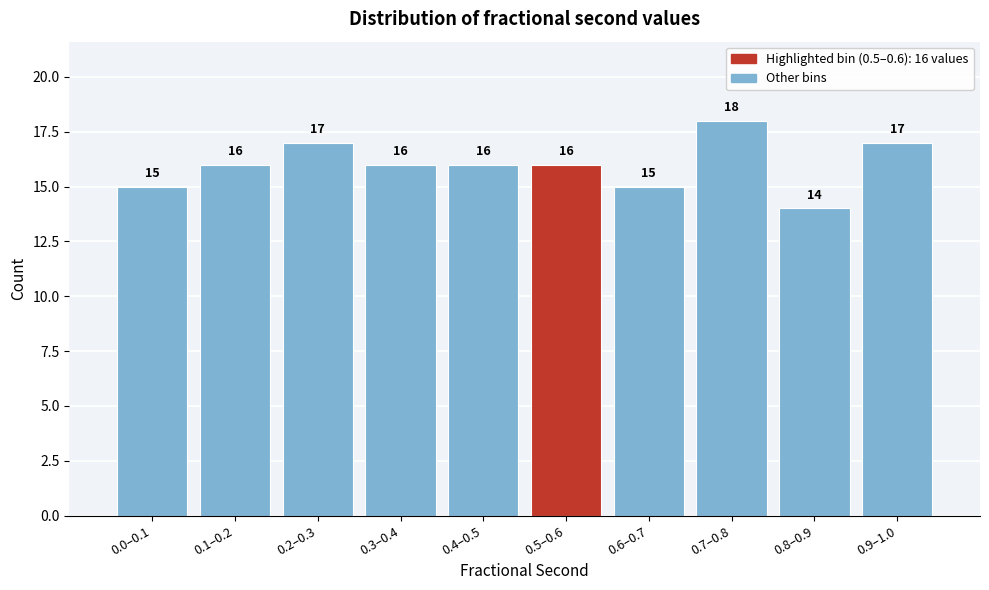

Reading left to right, extract all data points from this chart.

0.0–0.1=15	0.1–0.2=16	0.2–0.3=17	0.3–0.4=16	0.4–0.5=16	0.5–0.6=16	0.6–0.7=15	0.7–0.8=18	0.8–0.9=14	0.9–1.0=17